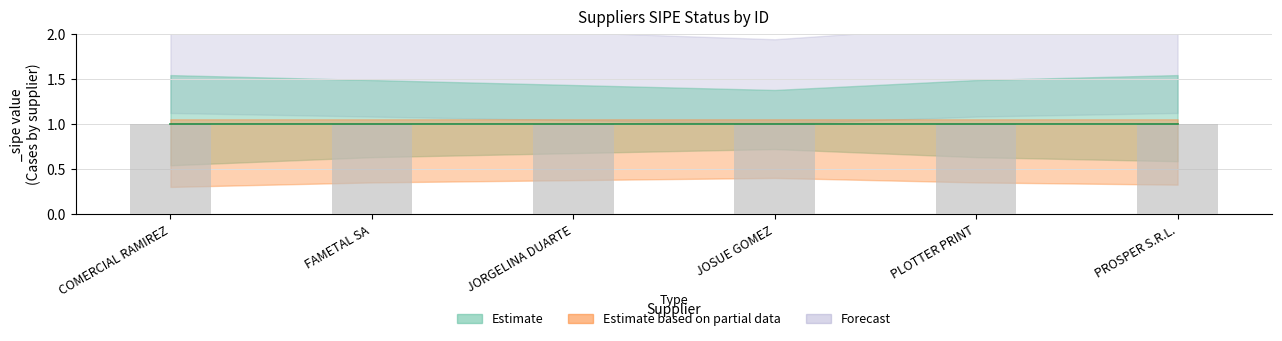

List the labels in order of lower value, smallest first.

COMERCIAL RAMIREZ, PROSPER S.R.L., FAMETAL SA, PLOTTER PRINT, JORGELINA DUARTE, JOSUE GOMEZ